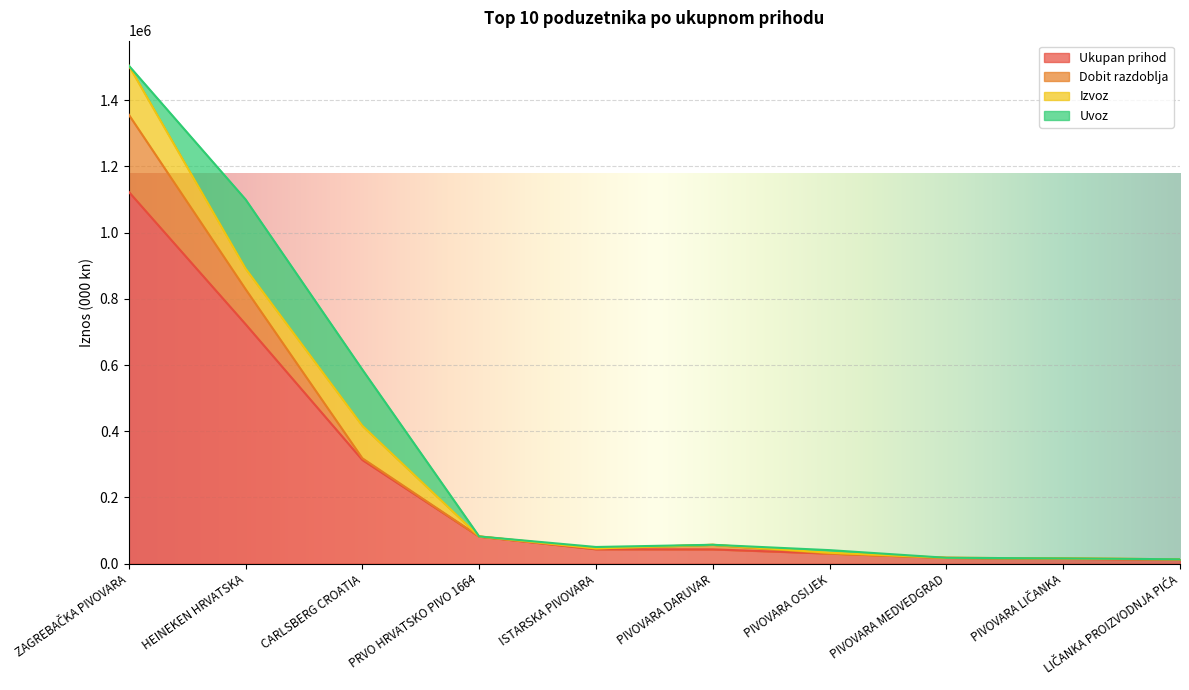

Which series changed the most between CARLSBERG CROATIA and ISTARSKA PIVOVARA?

Ukupan prihod